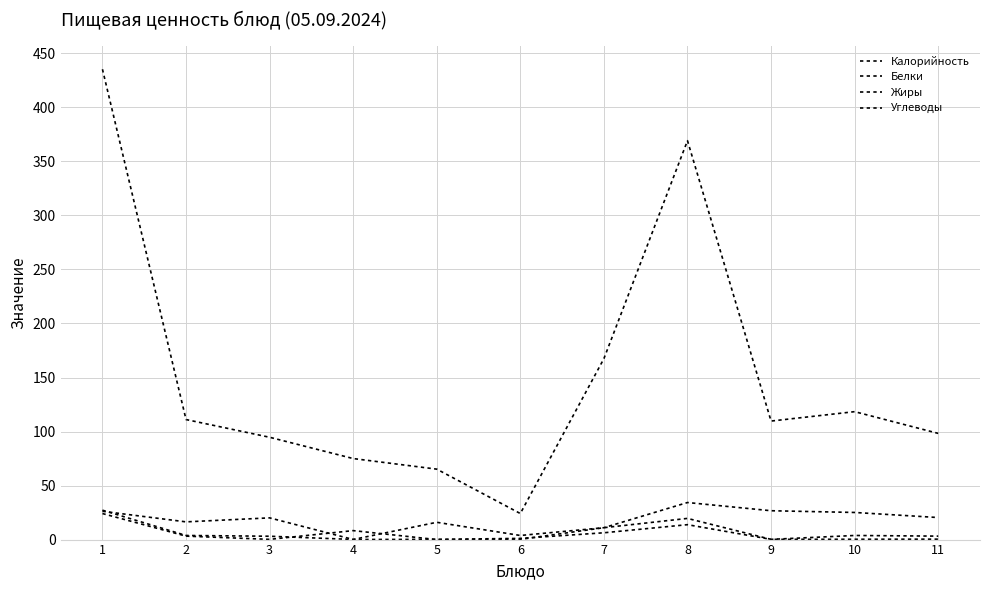

Reading right to left, extract all data points from this chart.

Калорийность: 98.3	118.4	109.7	369.2	167.5	24.1	65.2	75.0	94.7	111.1	435.3
Белки: 3.2	3.8	0.2	13.8	6.3	1.1	0.2	0.1	3.1	3.8	27.2
Жиры: 0.4	0.3	0.2	19.6	11.0	0.2	0.0	8.3	0.2	3.2	24.1
Углеводы: 20.4	25.1	26.7	34.3	11.0	3.8	16.0	0.1	20.1	16.4	26.2